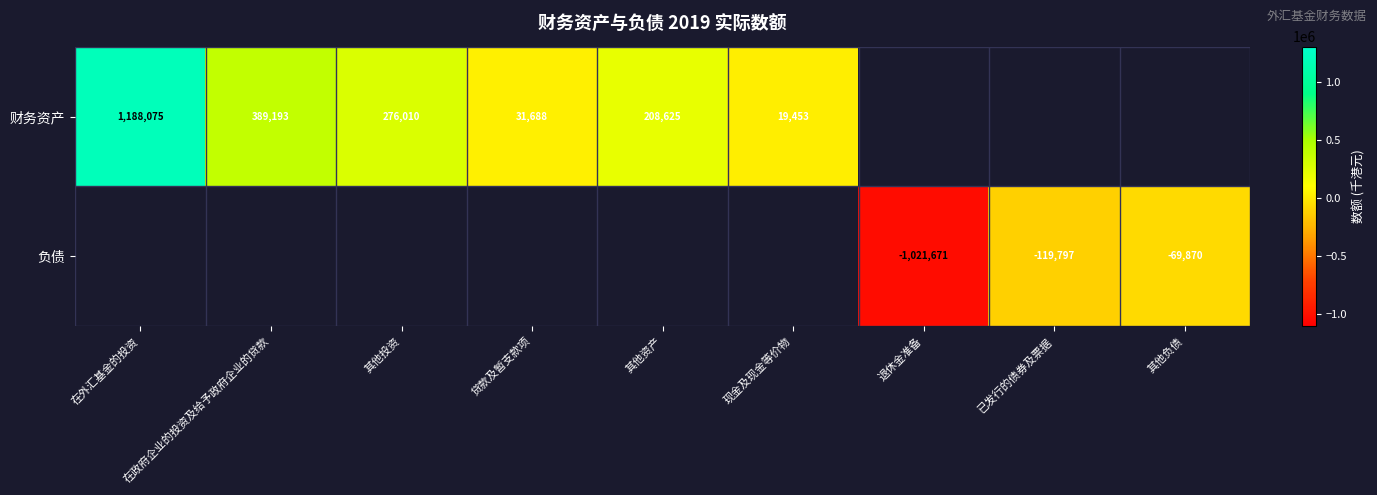

Count the number of categories in the chart.

9